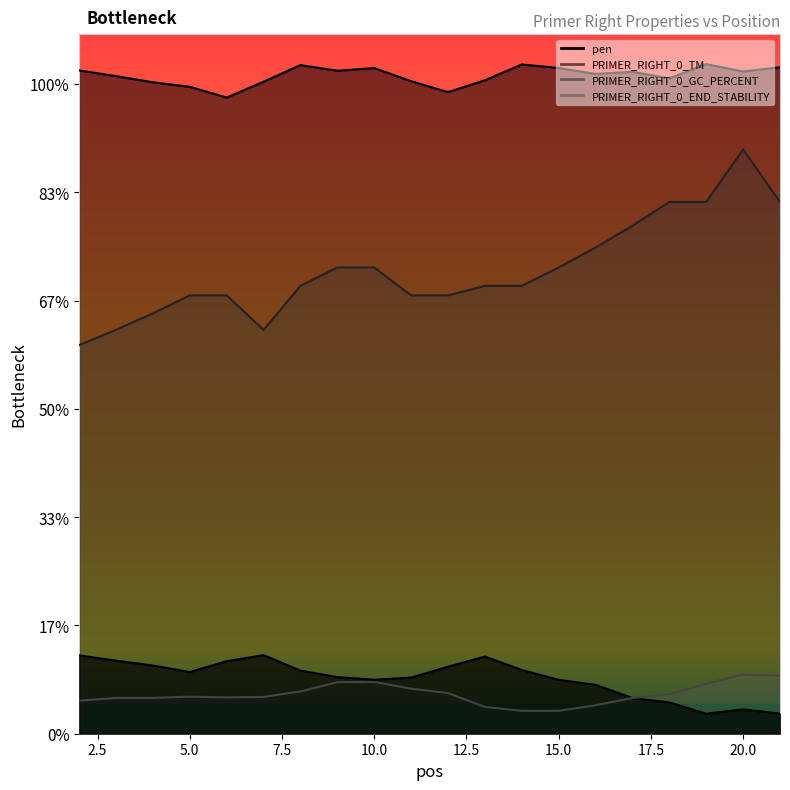

How many interior local valleys does the PRIMER_RIGHT_0_END_STABILITY series have?

1